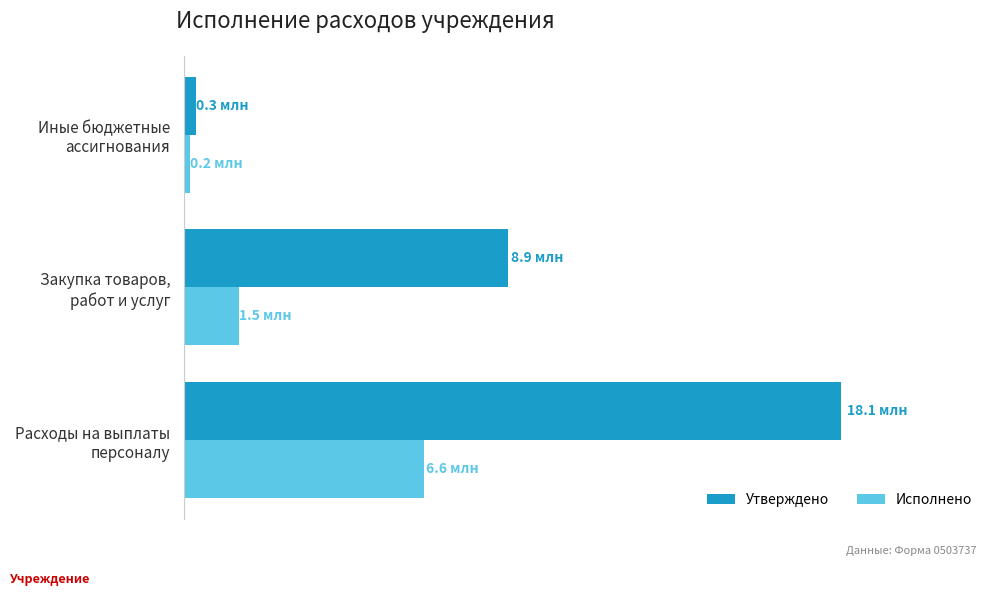

Rank the categories by Утверждено value from highest to lowest.

Расходы на выплаты
персоналу, Закупка товаров,
работ и услуг, Иные бюджетные
ассигнования